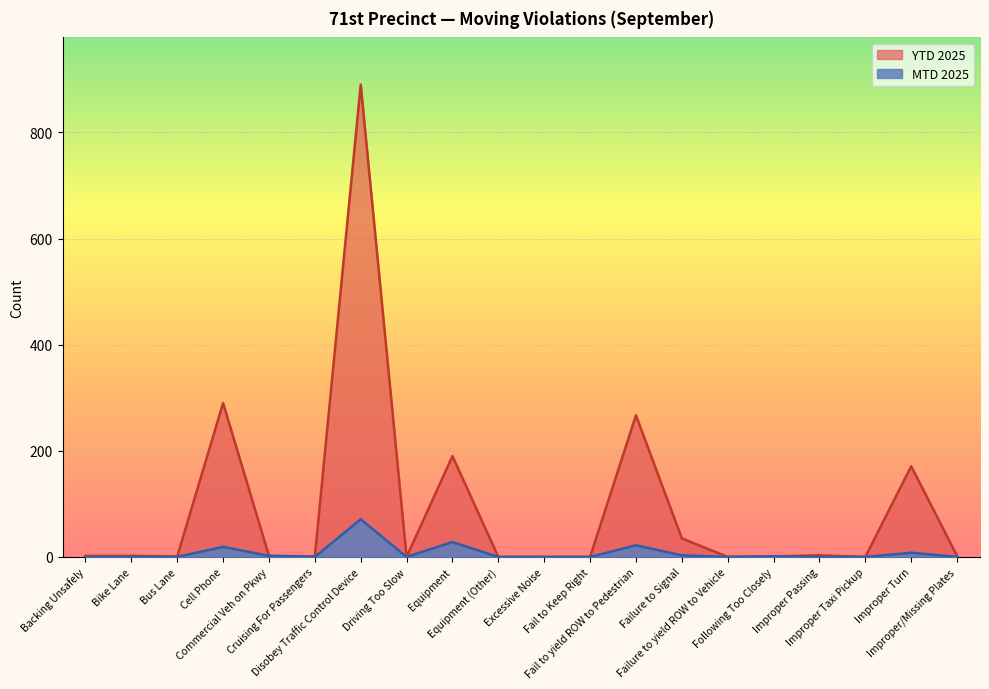

What is the sum of the MTD 2025 values at Following Too Closely and Equipment?

29